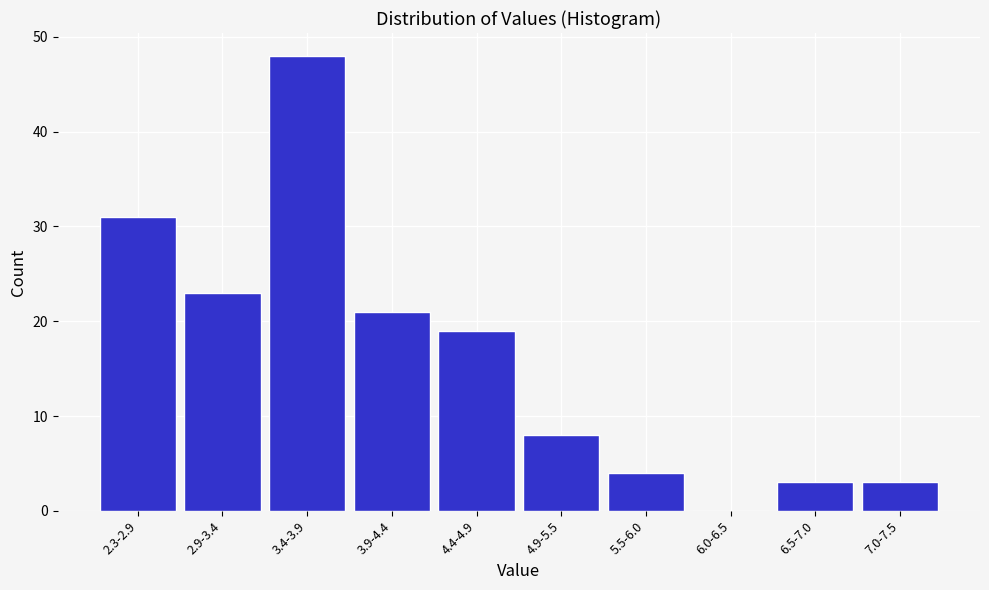

Reading left to right, extract all data points from this chart.

2.3-2.9=31	2.9-3.4=23	3.4-3.9=48	3.9-4.4=21	4.4-4.9=19	4.9-5.5=8	5.5-6.0=4	6.0-6.5=0	6.5-7.0=3	7.0-7.5=3